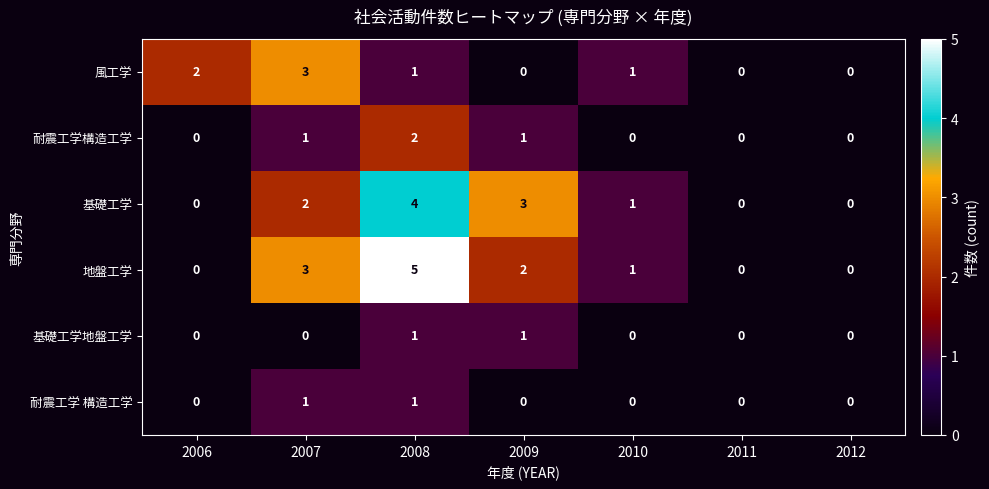

Is it true that 耐震工学 構造工学 equals 0 at 2009?

True